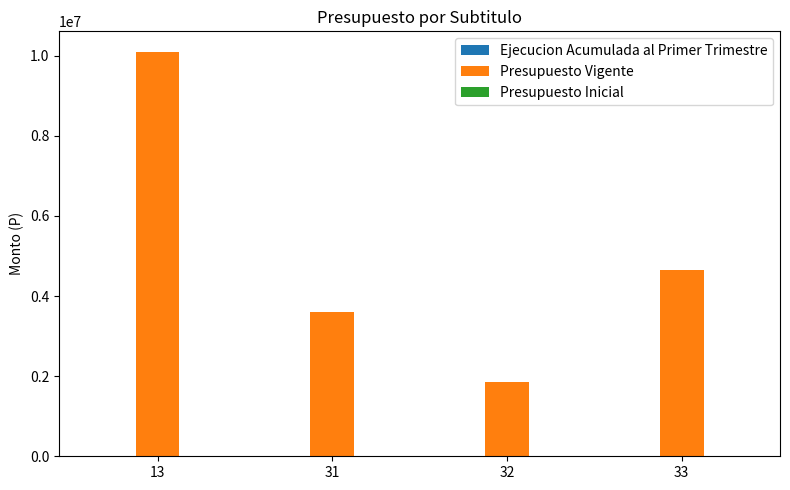

Is it true that the value at 31 is 1602418?

False